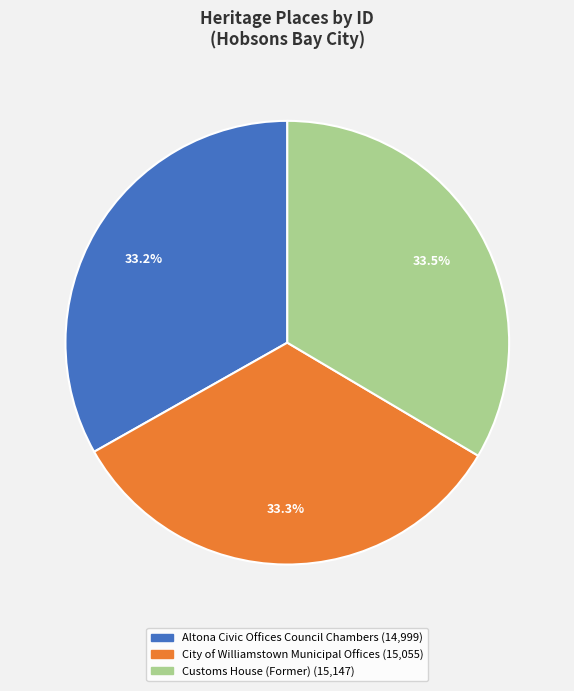

The City of Williamstown Municipal Offices slice represents 48% of the pie. True or false?

False